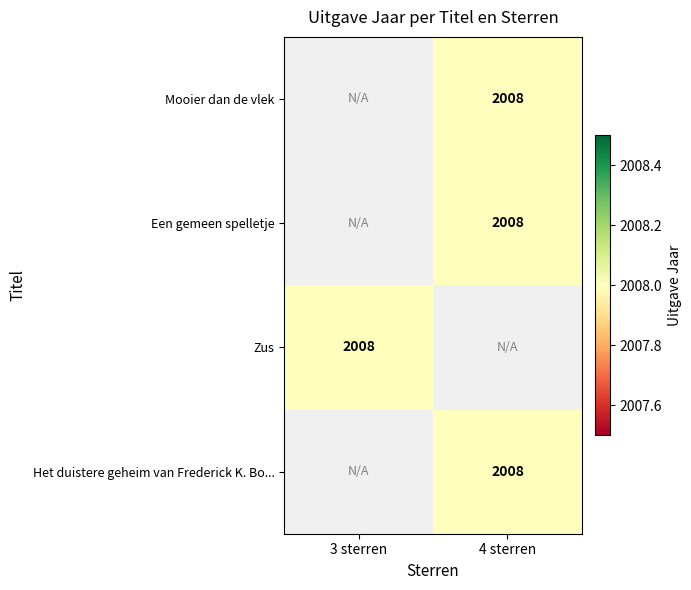

List the labels in order of Het duistere geheim van Frederick K. Bo... value, largest first.

3 sterren, 4 sterren